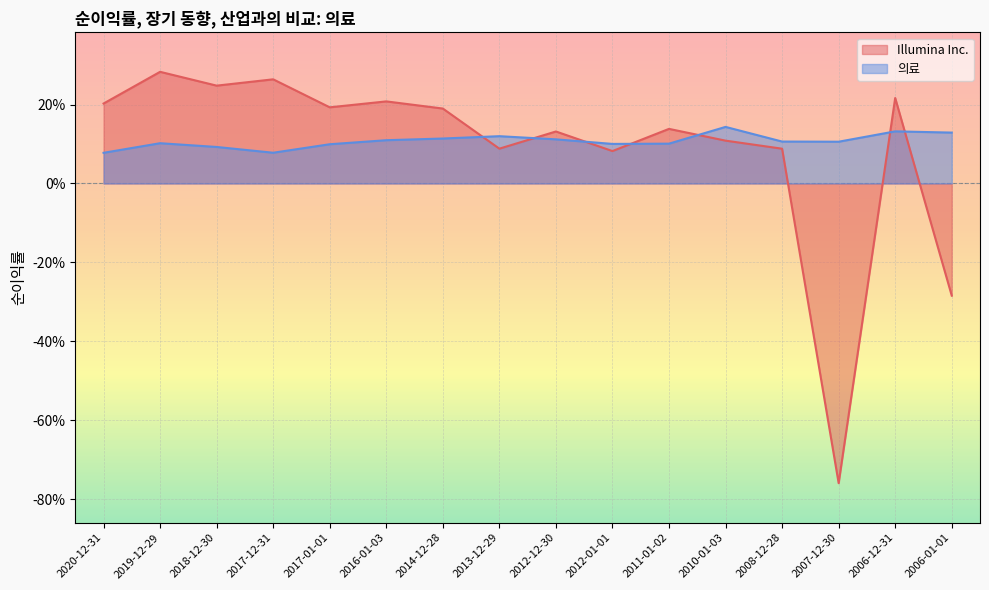

Reading left to right, what are all the values shown in this chart?

Illumina Inc.: 2020-12-31=0.2	2019-12-29=0.3	2018-12-30=0.2	2017-12-31=0.3	2017-01-01=0.2	2016-01-03=0.2	2014-12-28=0.2	2013-12-29=0.1	2012-12-30=0.1	2012-01-01=0.1	2011-01-02=0.1	2010-01-03=0.1	2008-12-28=0.1	2007-12-30=-0.8	2006-12-31=0.2	2006-01-01=-0.3
의료: 2020-12-31=0.1	2019-12-29=0.1	2018-12-30=0.1	2017-12-31=0.1	2017-01-01=0.1	2016-01-03=0.1	2014-12-28=0.1	2013-12-29=0.1	2012-12-30=0.1	2012-01-01=0.1	2011-01-02=0.1	2010-01-03=0.1	2008-12-28=0.1	2007-12-30=0.1	2006-12-31=0.1	2006-01-01=0.1